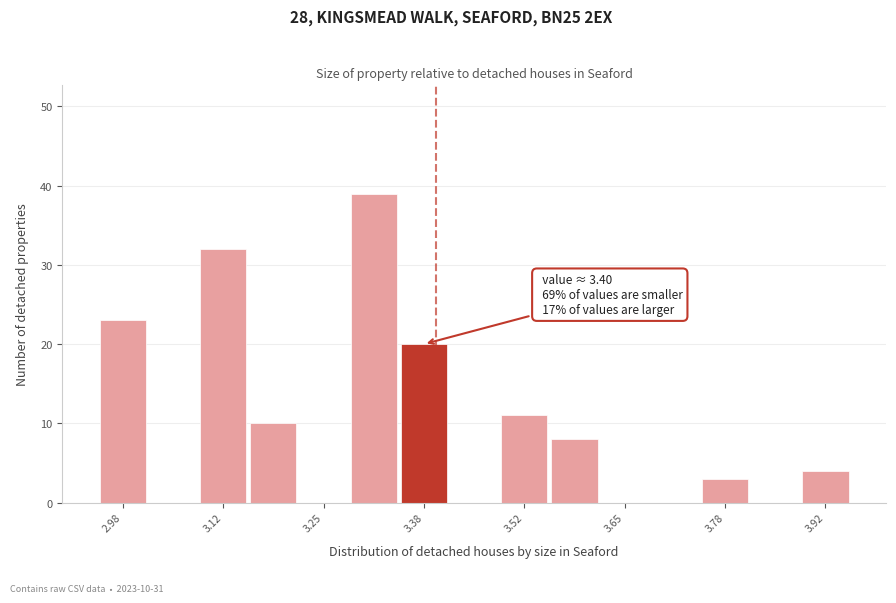

Read against the x-axis, roughly where is the centre of the tallest bar?

3.32